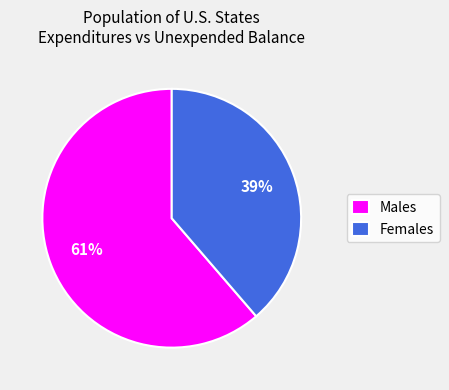

What is the smallest slice in the pie chart?

Females